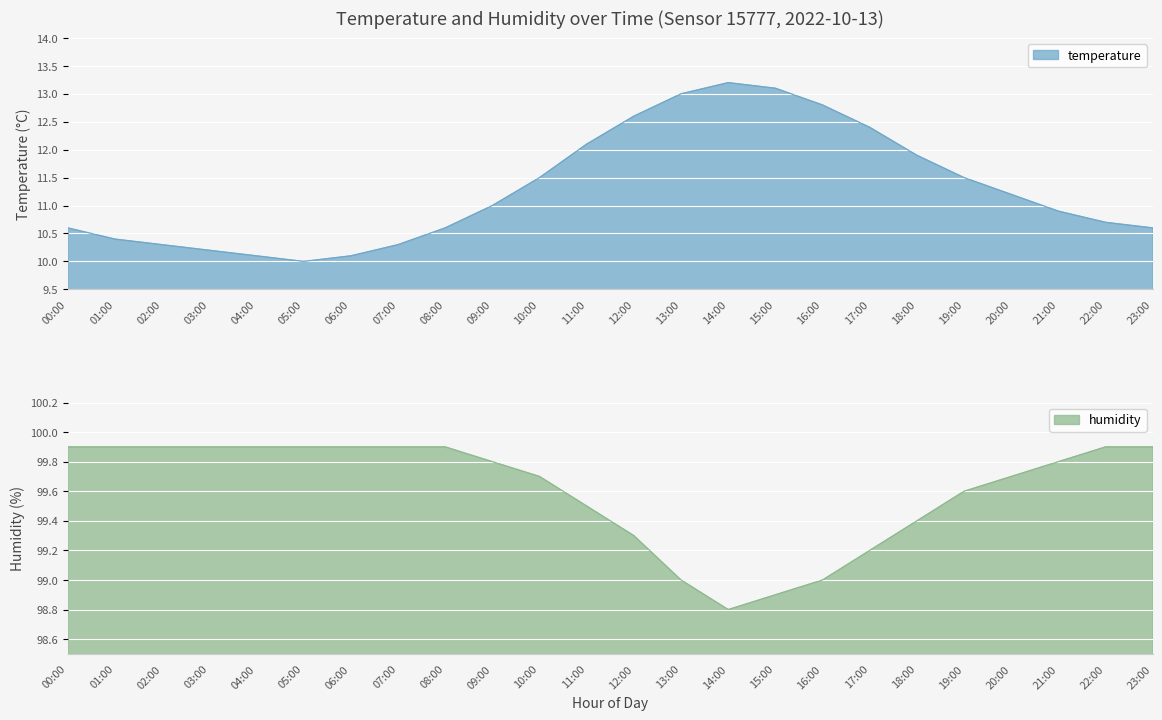

What is the label of the 4th point from the left?

03:00